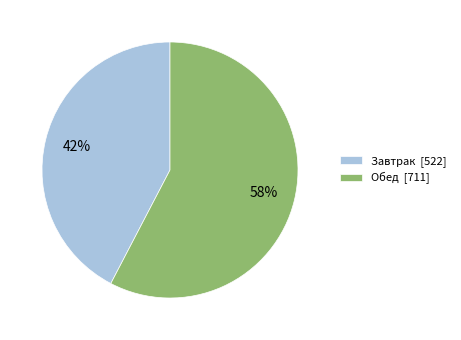

The Обед slice represents 58% of the pie. True or false?

True